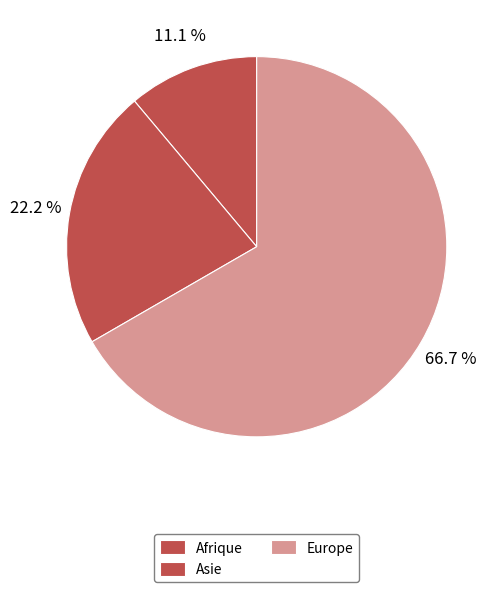

Does Europe represent more than half of the total?

Yes